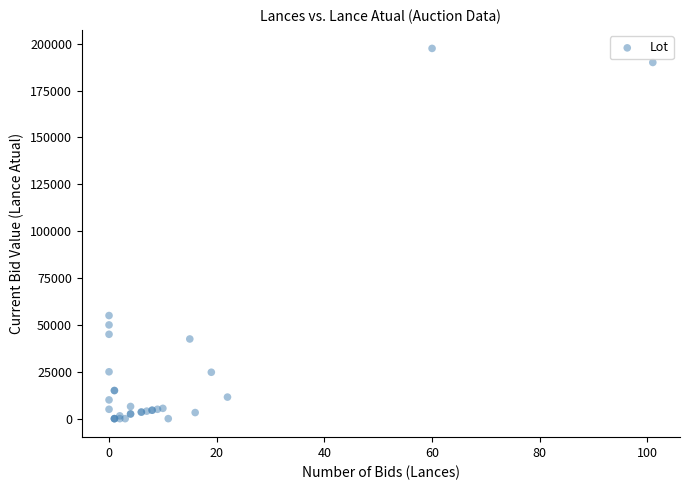

What Y value in the scatter plot is closest to 98751?

55000.0